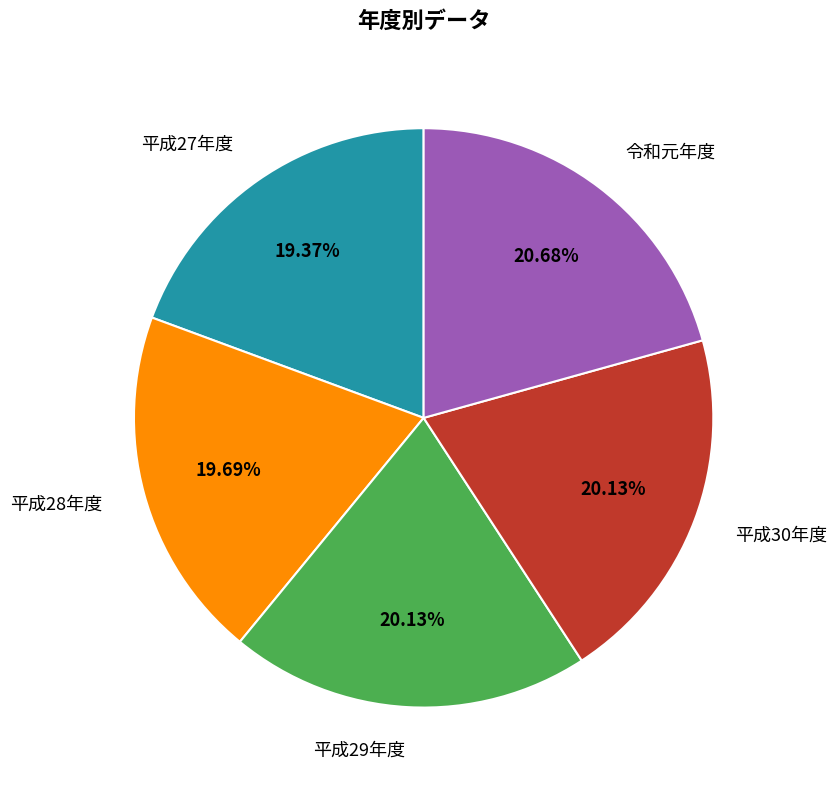

Is it true that 令和元年度 is 21% of the pie?

True